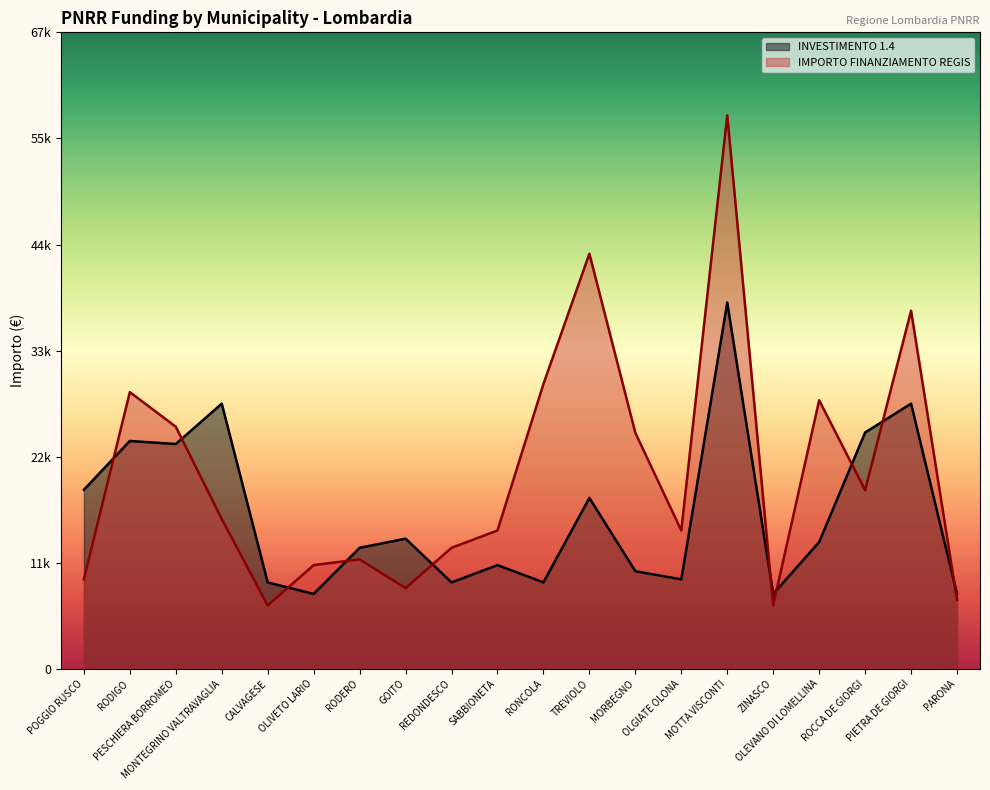

What is the average value of the IMPORTO FINANZIAMENTO REGIS series?

20748